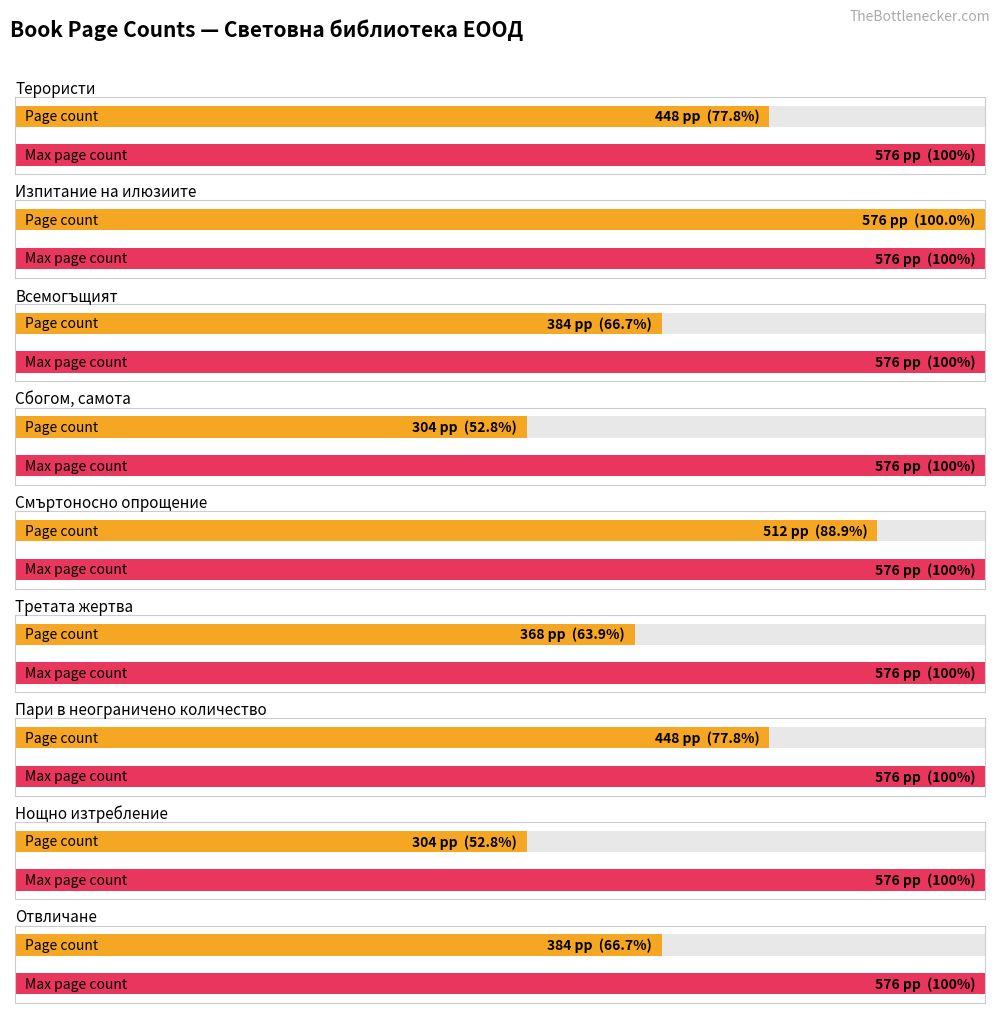

Rank the categories by value from lowest to highest.

Сбогом, самота, Нощно изтребление, Третата жертва, Всемогъщият, Отвличане, Терористи, Пари в неограничено количество, Смъртоносно опрощение, Изпитание на илюзиите